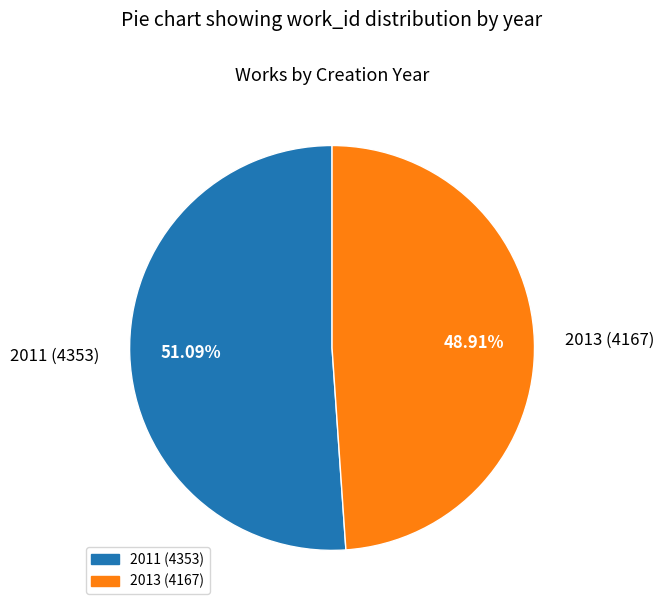

Which slice is the smallest?

2013